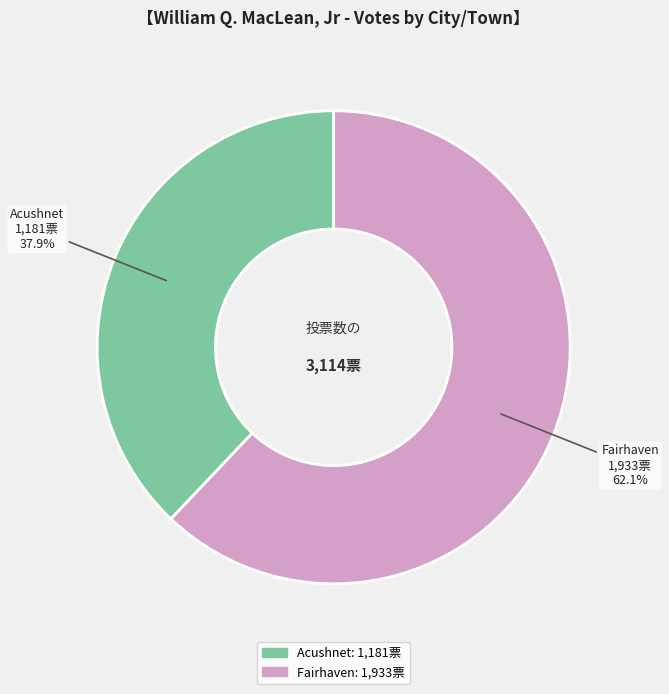

To the nearest percent, what portion does Acushnet represent?

38%